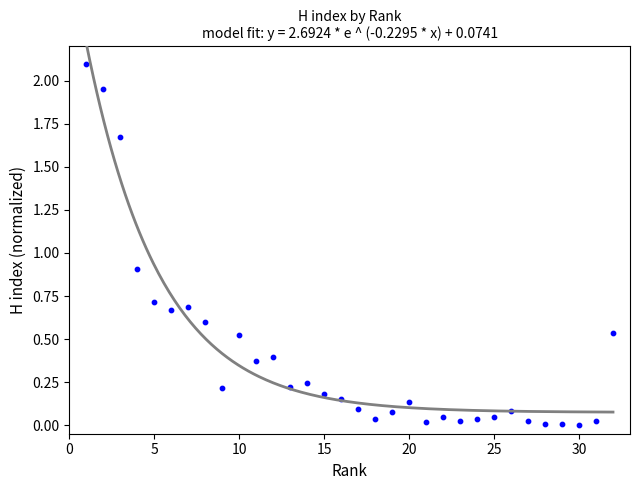

What Y value in the scatter plot is closest to 1?

0.9